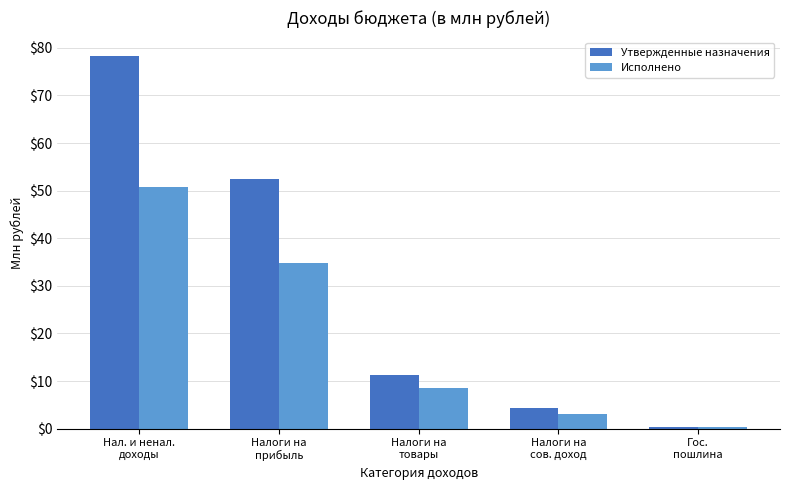

What is the maximum value for Исполнено?

50.8